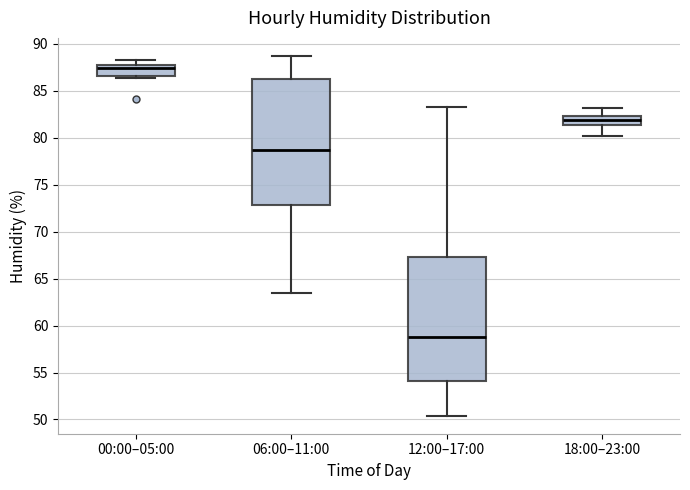

Where does the upper whisker of the box for 06:00–11:00 end on the y-axis? The values are not printed on the chart, so give them approximately, as read against the axis.

88.5